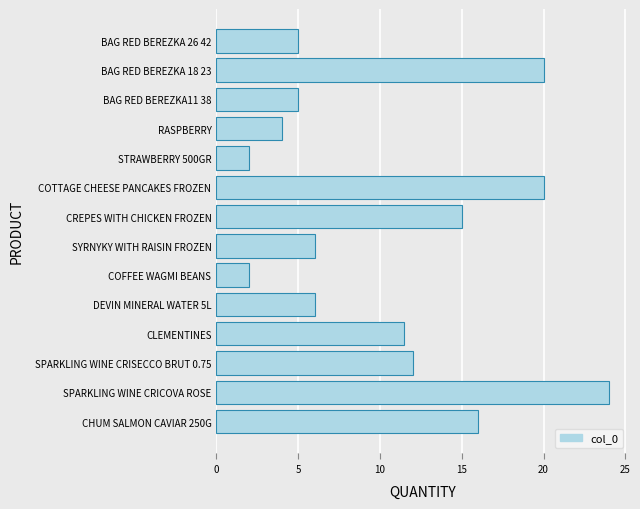

Between BAG RED BEREZKA 18 23 and CHUM SALMON CAVIAR 250G, which is larger?

BAG RED BEREZKA 18 23